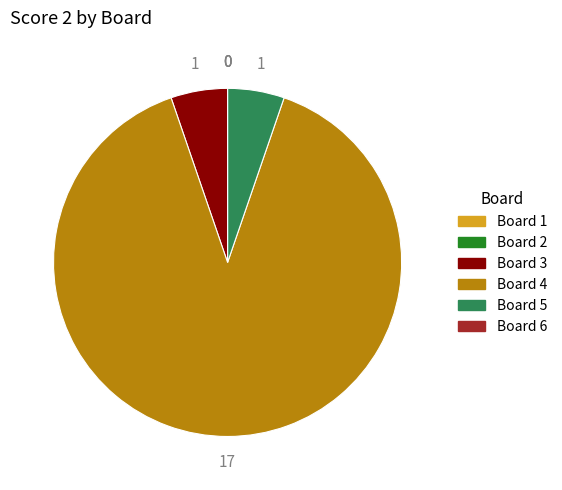

Does Board 4 represent more than half of the total?

Yes